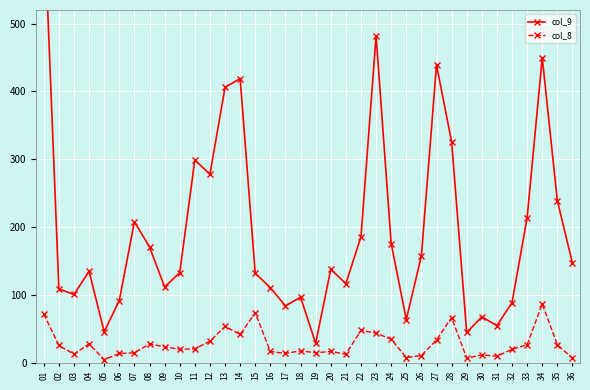

True or false: col_8 has more than 0 interior local peaks.

True